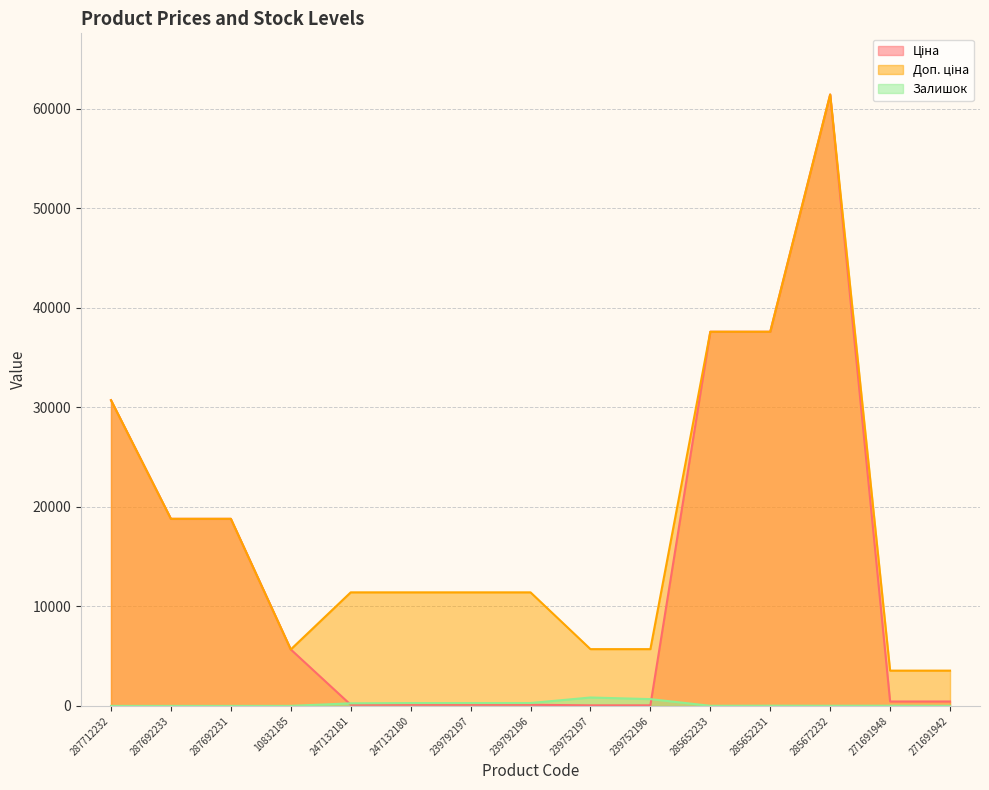

What is the average value of the Доп. ціна series?

18316.4